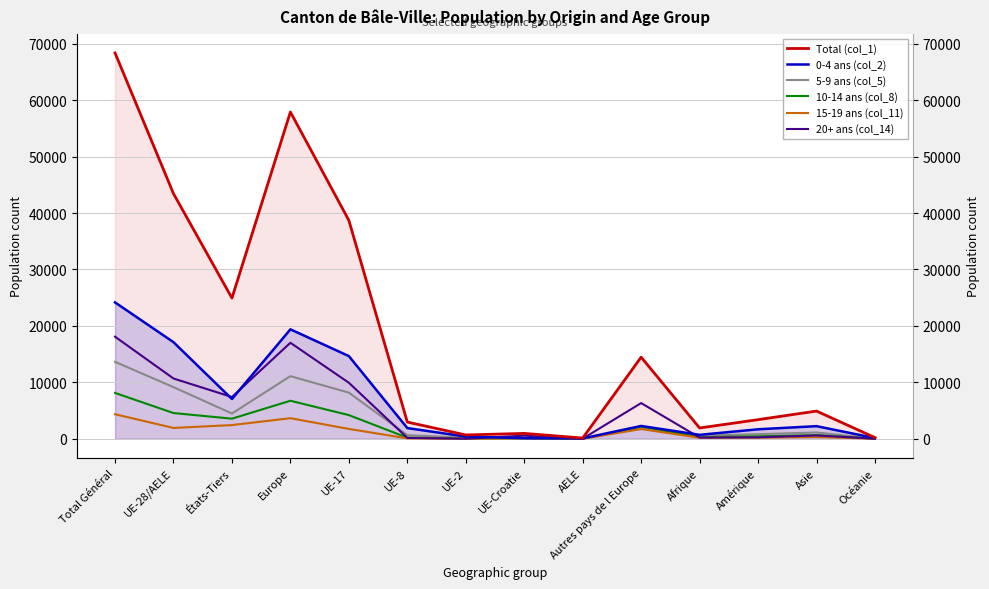

Is the value of 15-19 ans (col_11) at UE-28/AELE greater than the value of 10-14 ans (col_8) at Total Général?

No